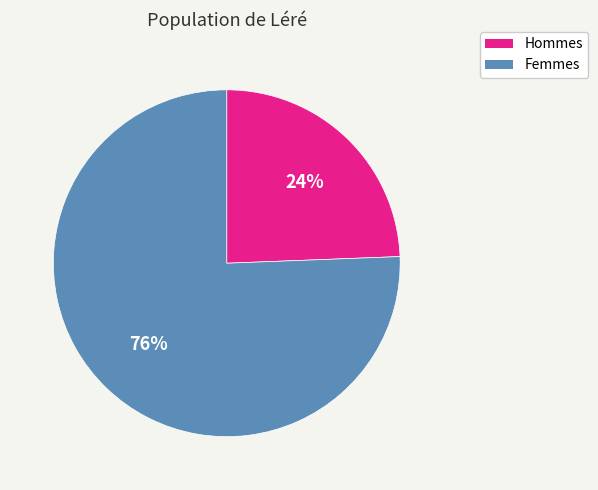

What is the majority slice?

Femmes